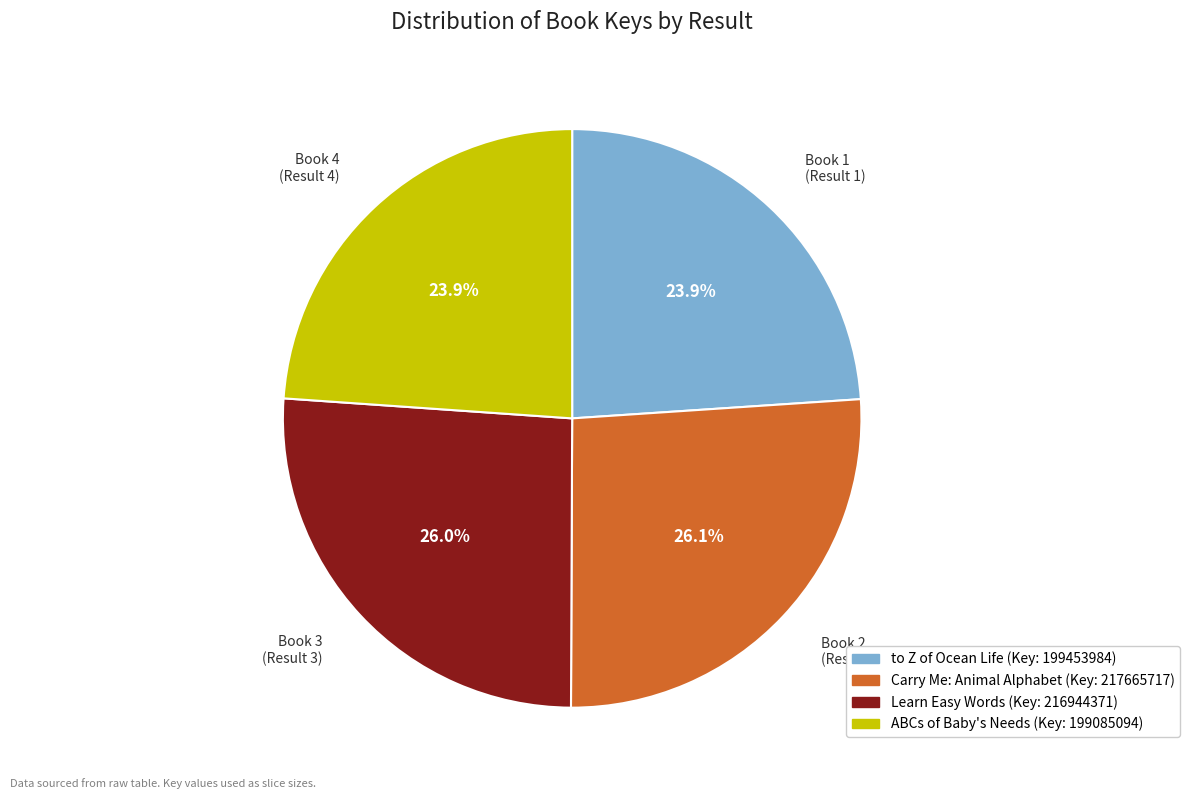

Which has a higher value, Book 1 (Result 1) or Book 3 (Result 3)?

Book 3 (Result 3)